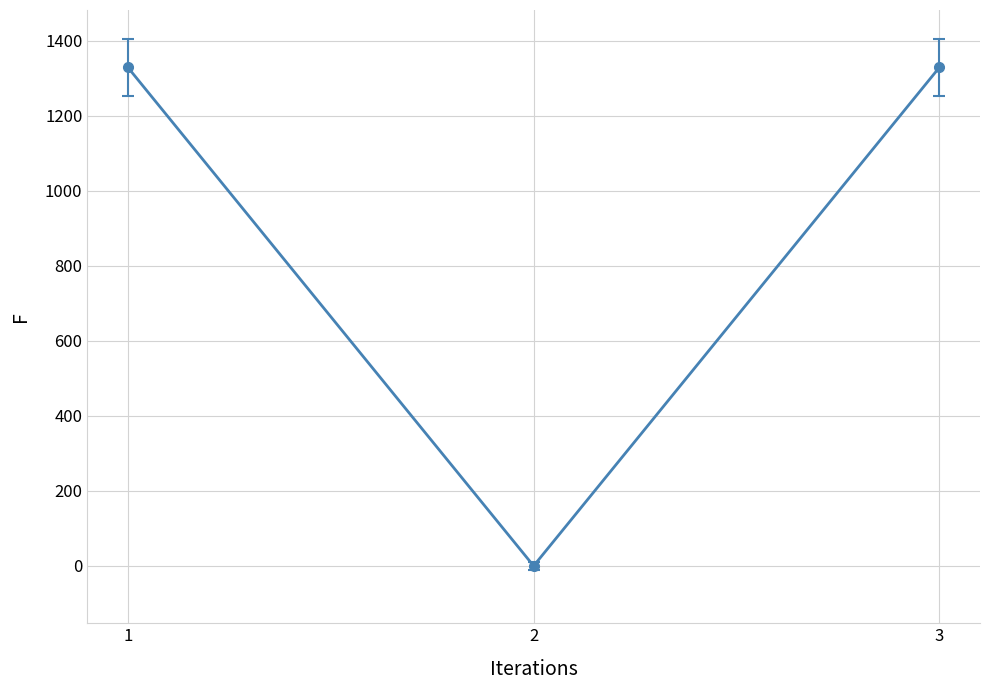

What is the change in value from 1 to 2?

-1329.7